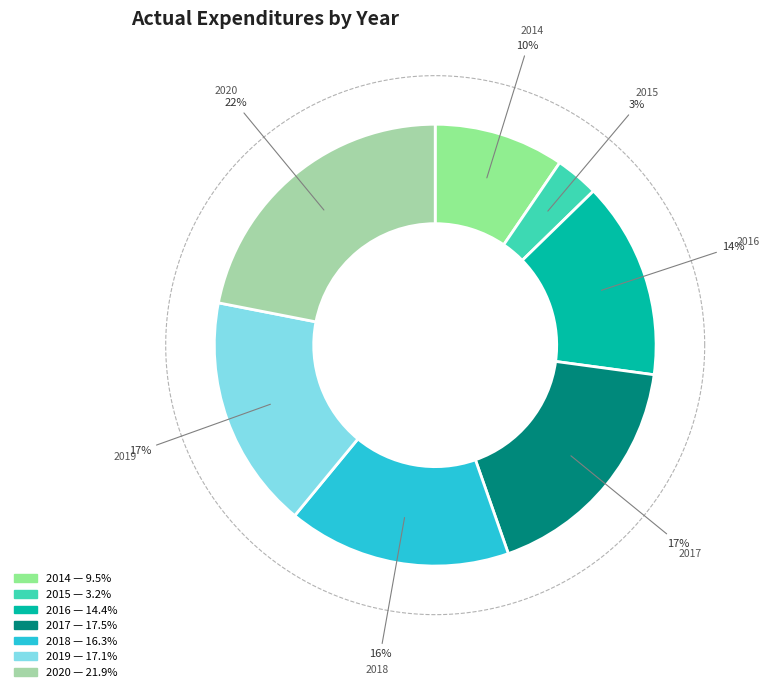

To the nearest percent, what percentage of the pie is 2020?

22%